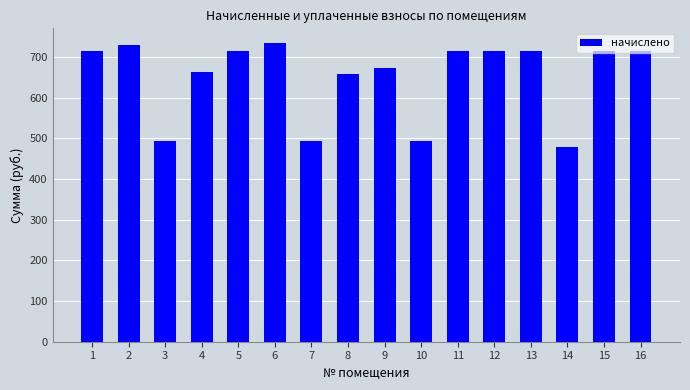

How many data points are less than 714?

7